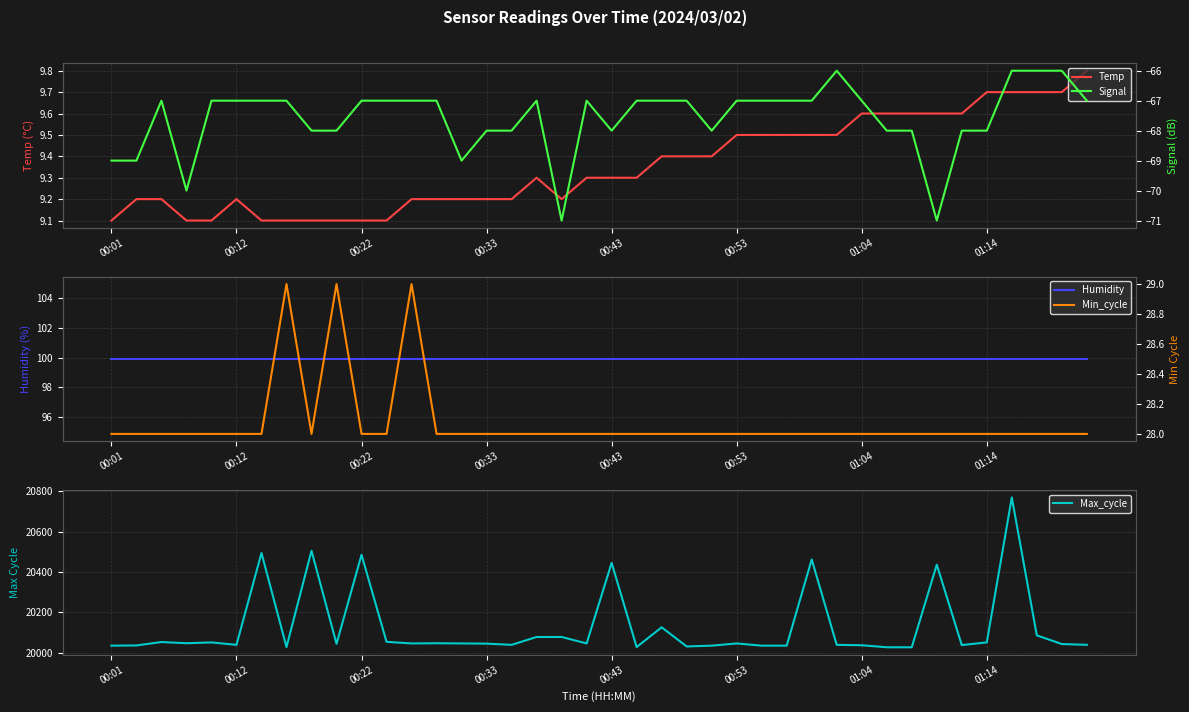

Count the Signal values in the range -68 to -67.

30